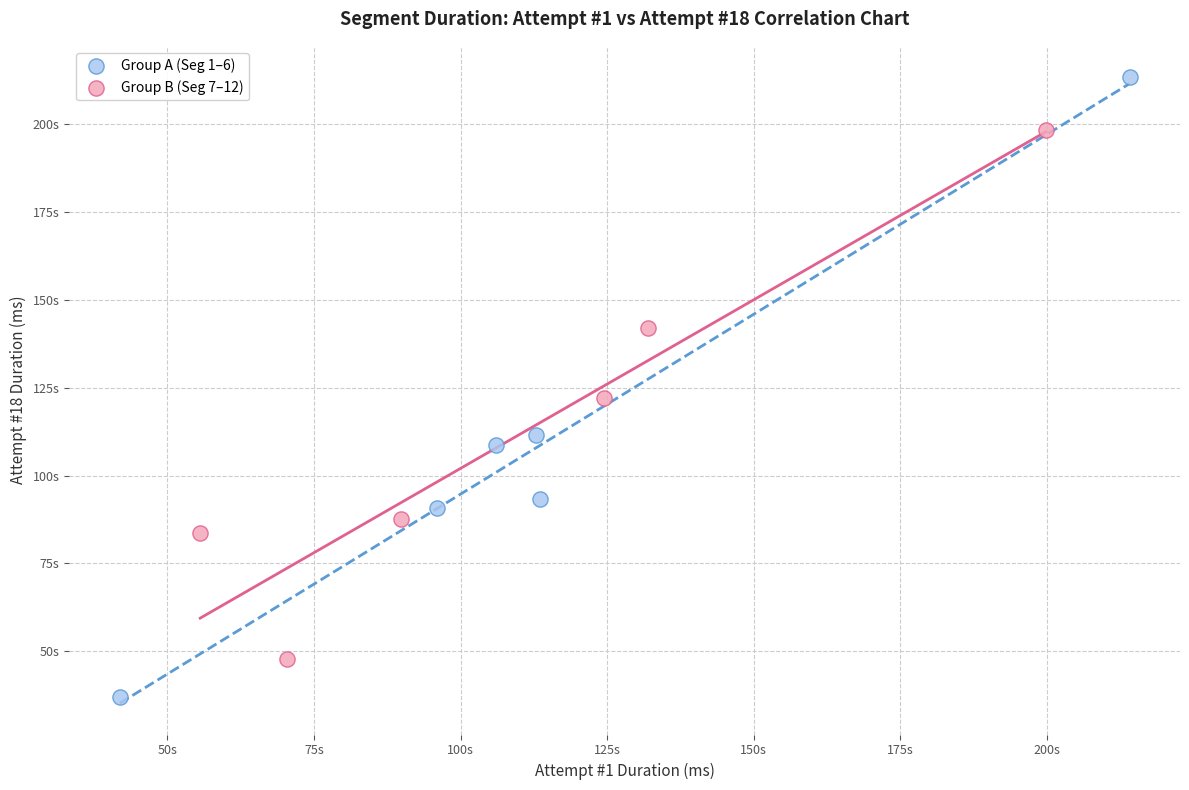

Which series has the largest Y range (max minus min)?

Group A (Seg 1–6)